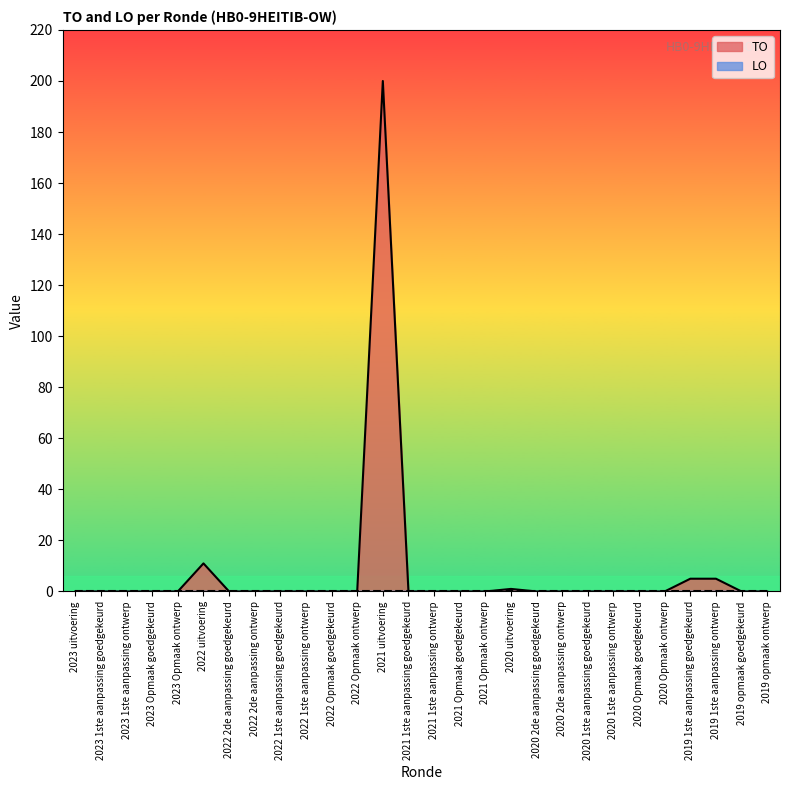

Which category has the lowest value across all series?

2023 uitvoering